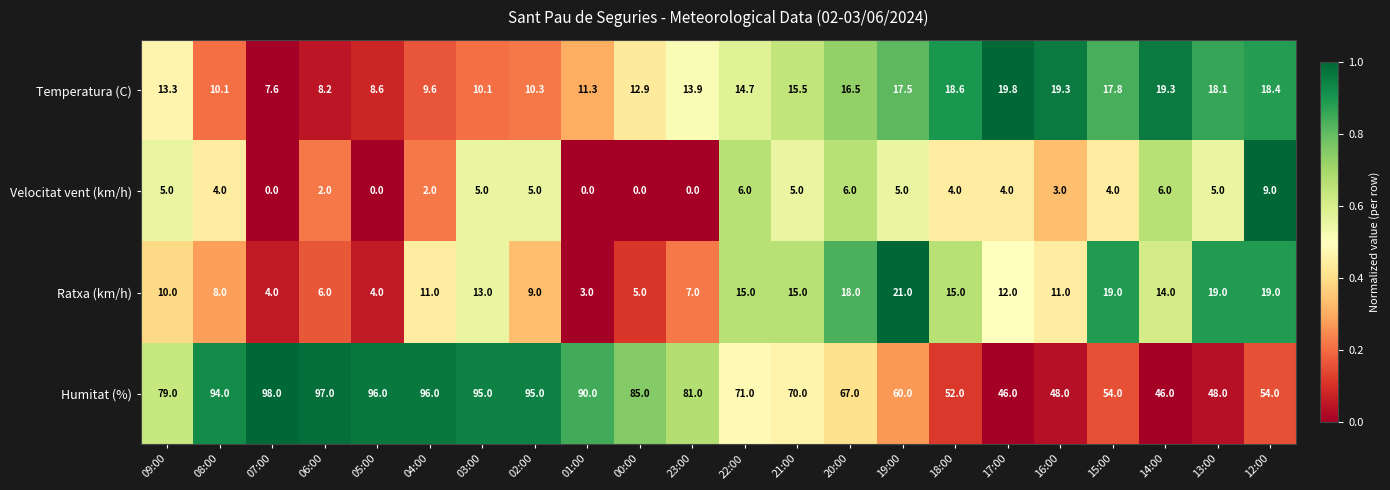

Which series has the widest spread of values?

Humitat (%)